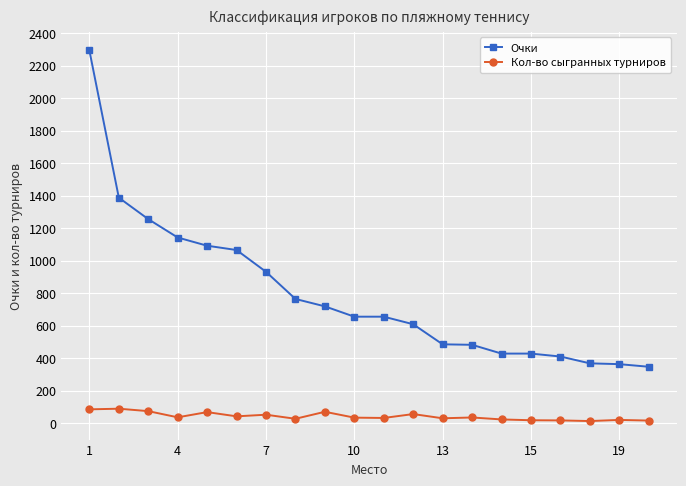

What is the maximum value shown in the chart?

2293.5